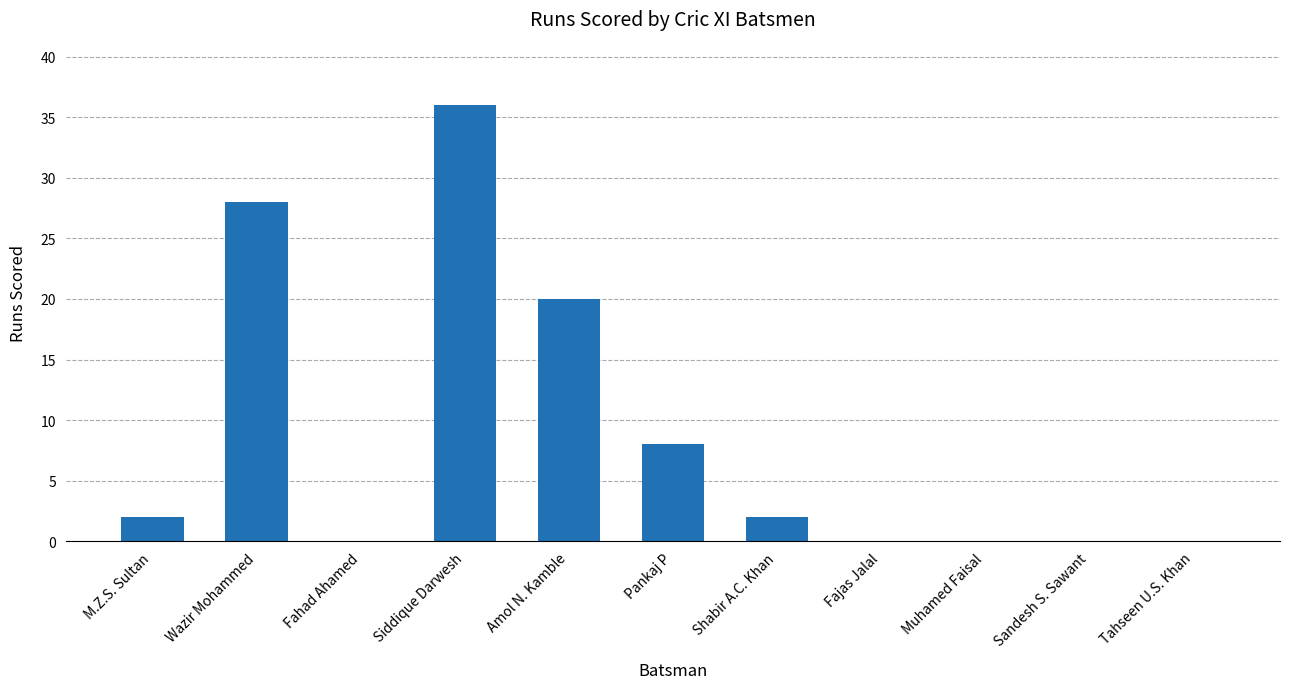

Where is the data nearest to the value 18?

Amol N. Kamble